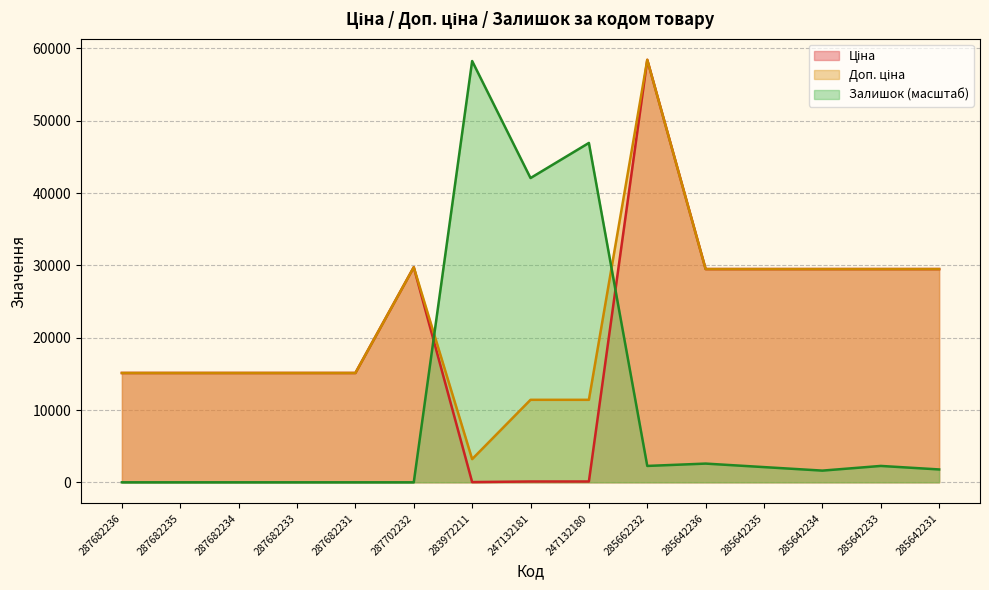

At which category is the sum across all series the highest?

285662232